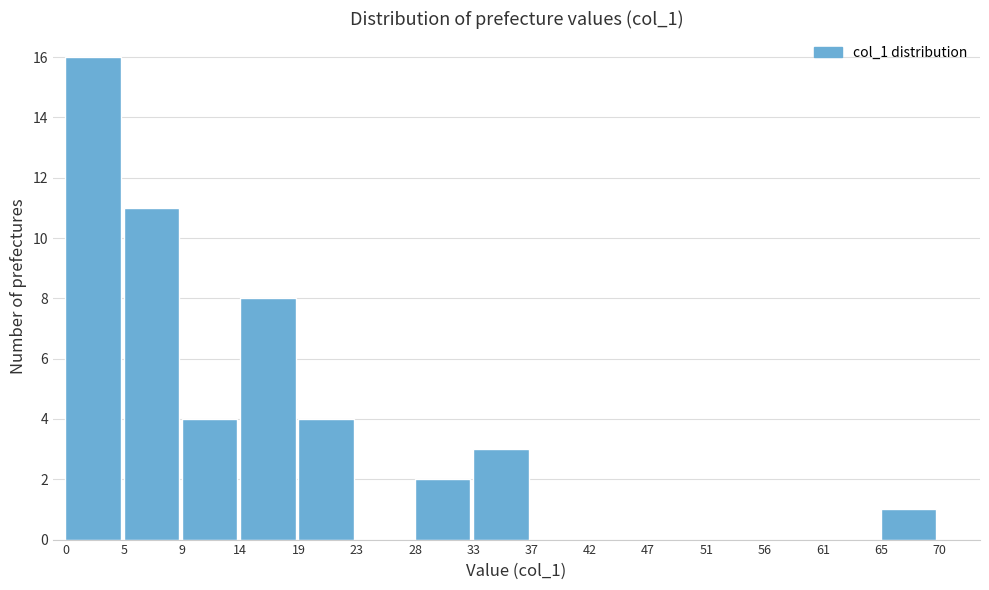

What is the height of the bar covering 14 to 19 on the x-axis? The values are not printed on the chart, so give them approximately, as read against the axis.

8